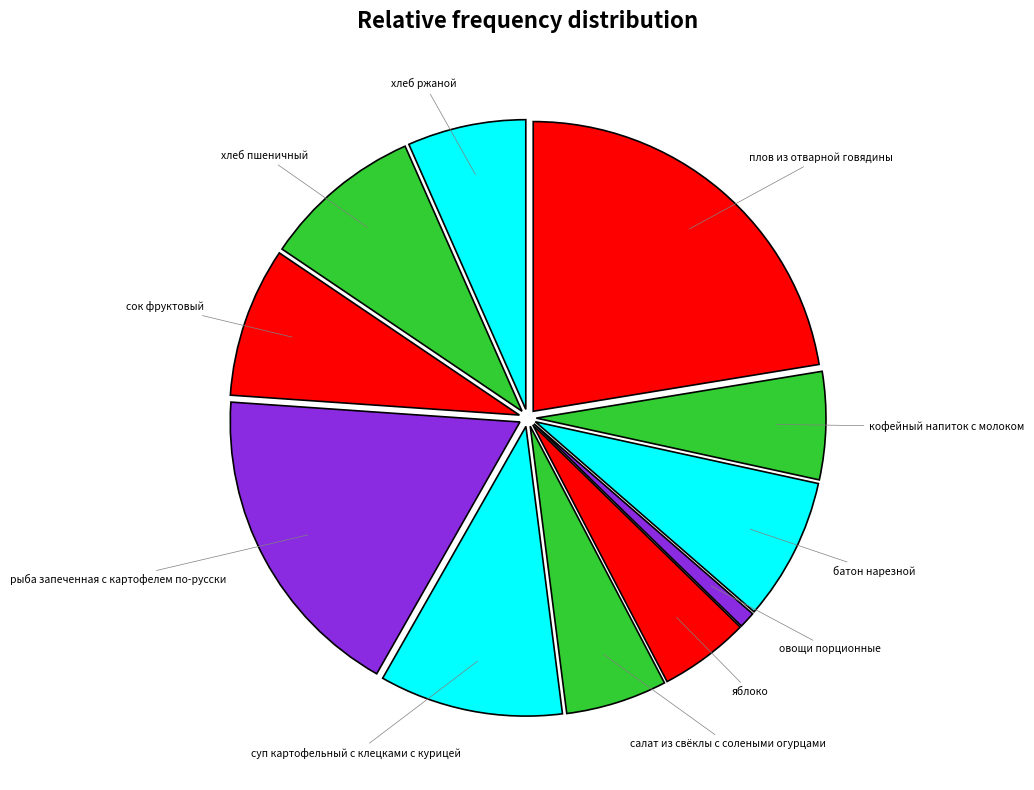

Is the sum of плов из отварной говядины and хлеб пшеничный greater than half?

No